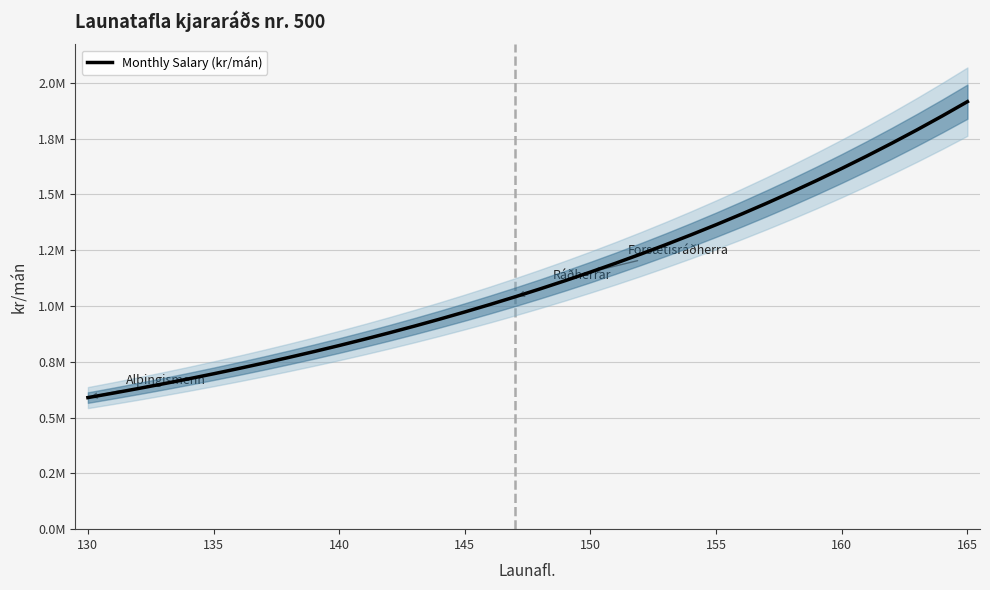

Count the number of categories in the chart.

36